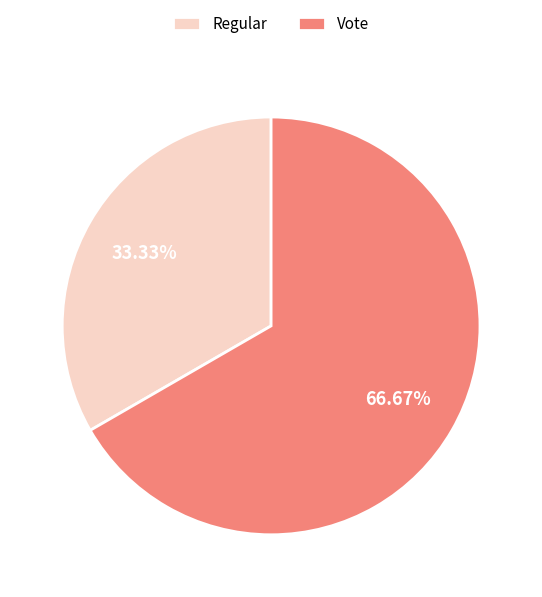

Which slice represents more than half of the pie?

Vote